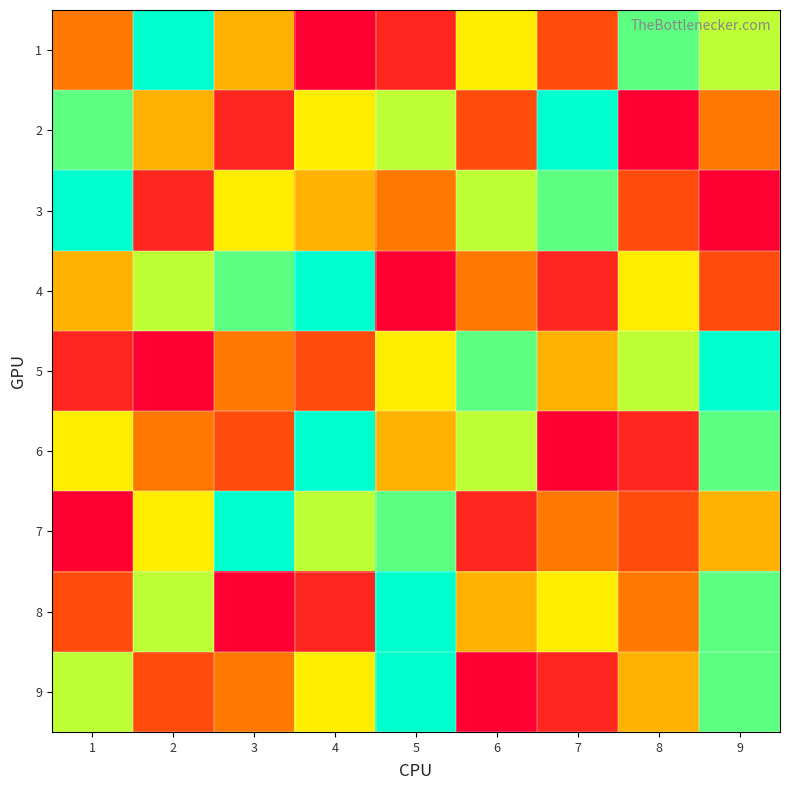

List the series in order of their peak value, highest first.

1, 2, 3, 4, 5, 6, 7, 8, 9